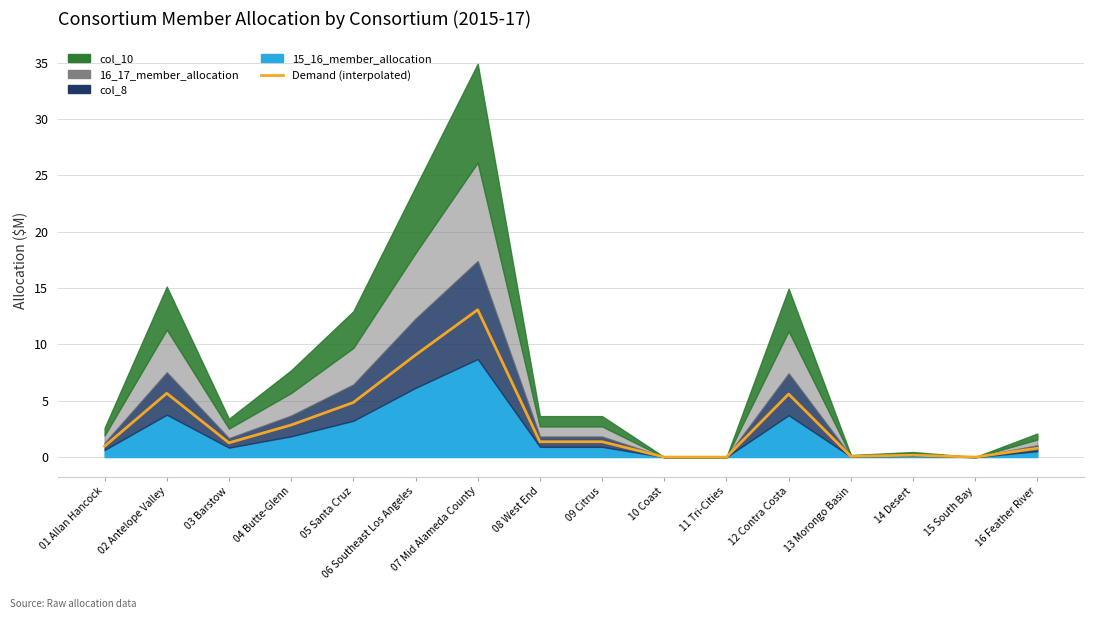

Reading left to right, list all the values displayed in this chart.

1.0	5.7	1.3	2.8	4.8	9.1	13.1	1.4	1.4	0.0	0.0	5.6	0.1	0.2	0.0	0.8